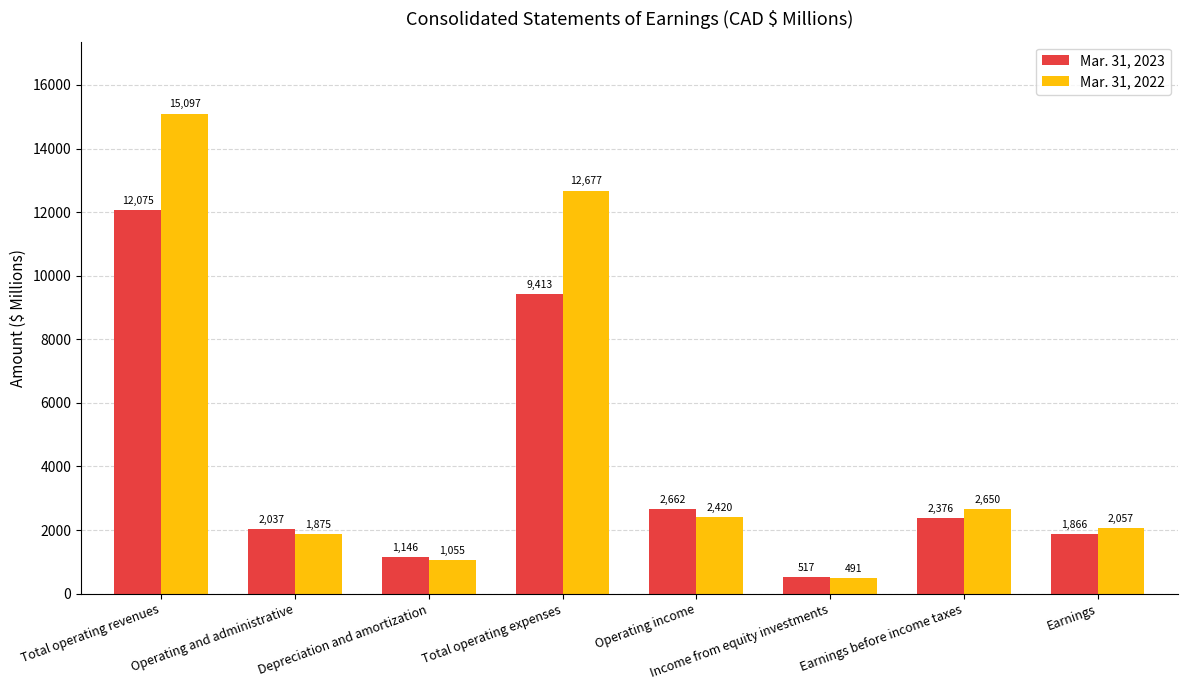

How many bars are there in total?

16